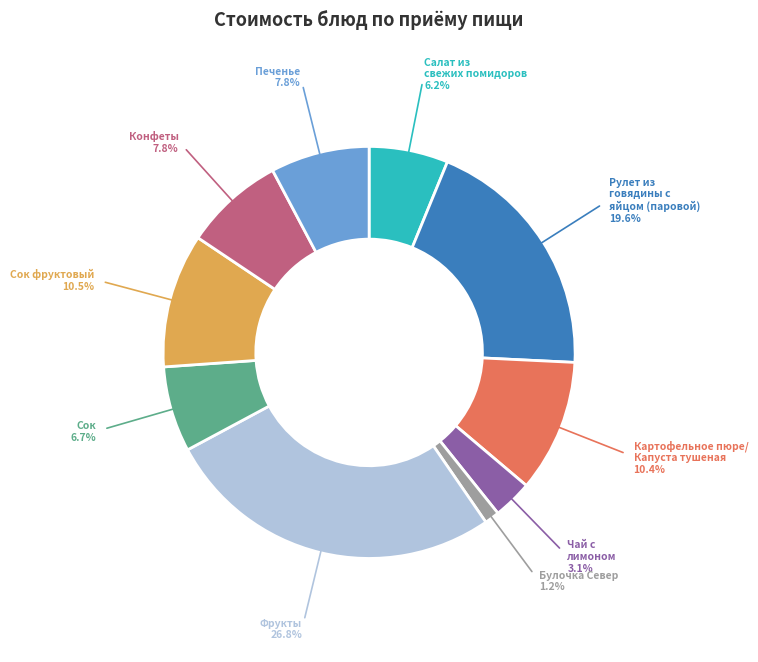

Count the number of slices in the pie.

10